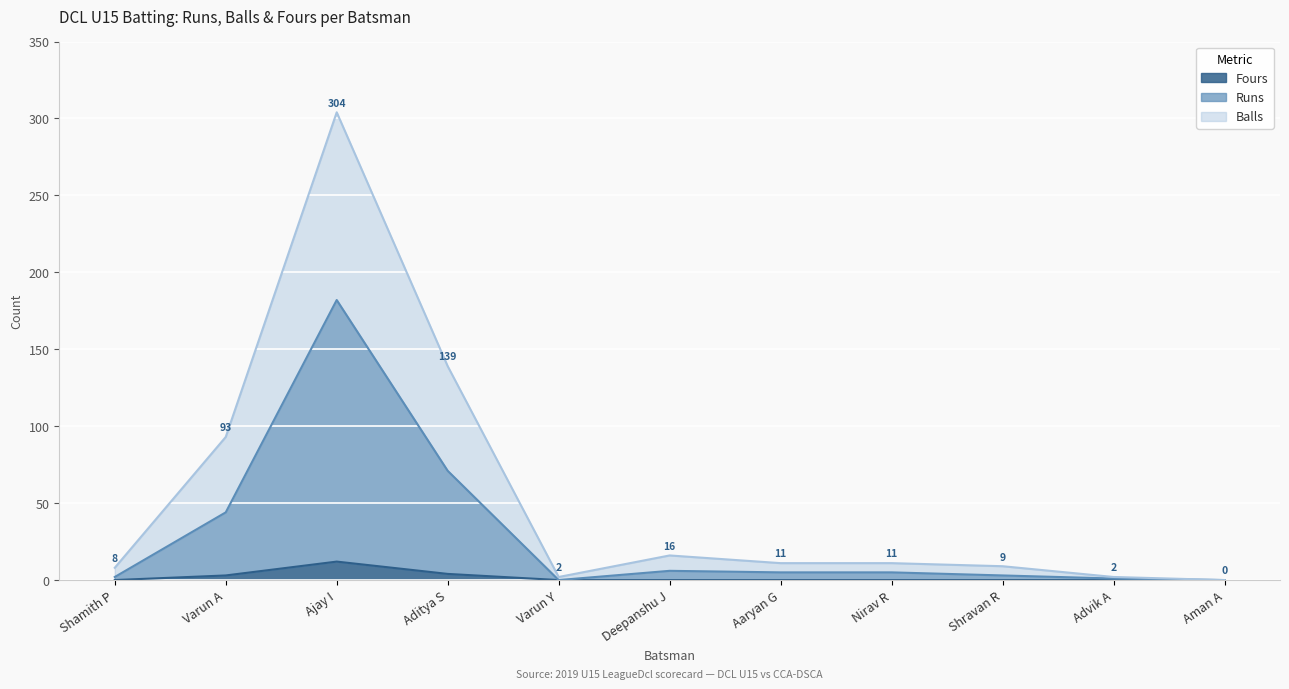

How many interior local peaks does the Fours series have?

1